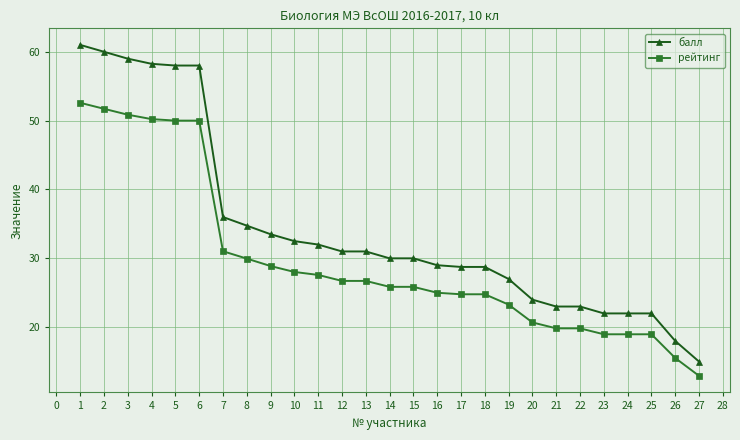

What are all the series names shown in the legend?

балл, рейтинг